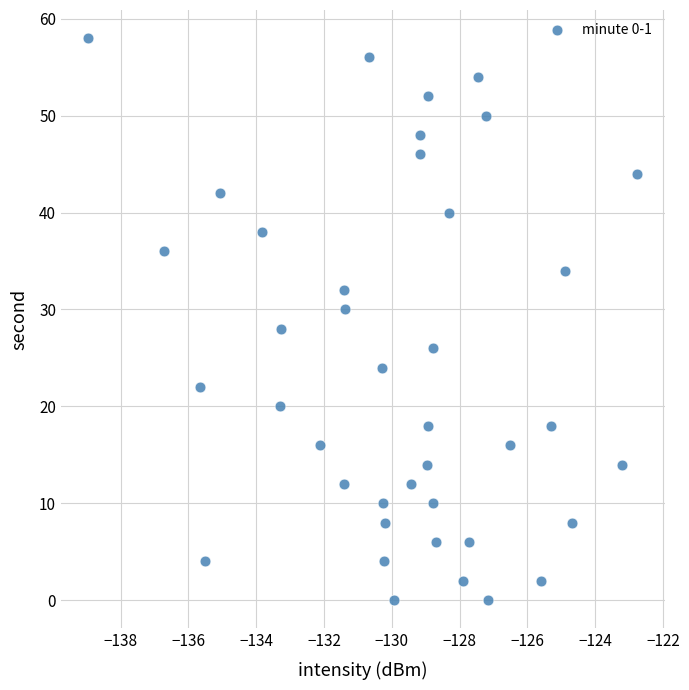

What is the range of Y values (max minus min)?

58